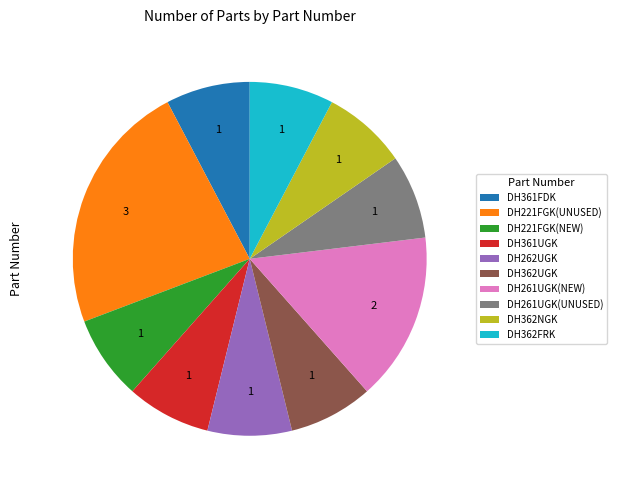

What is the largest slice in the pie chart?

DH221FGK(UNUSED)